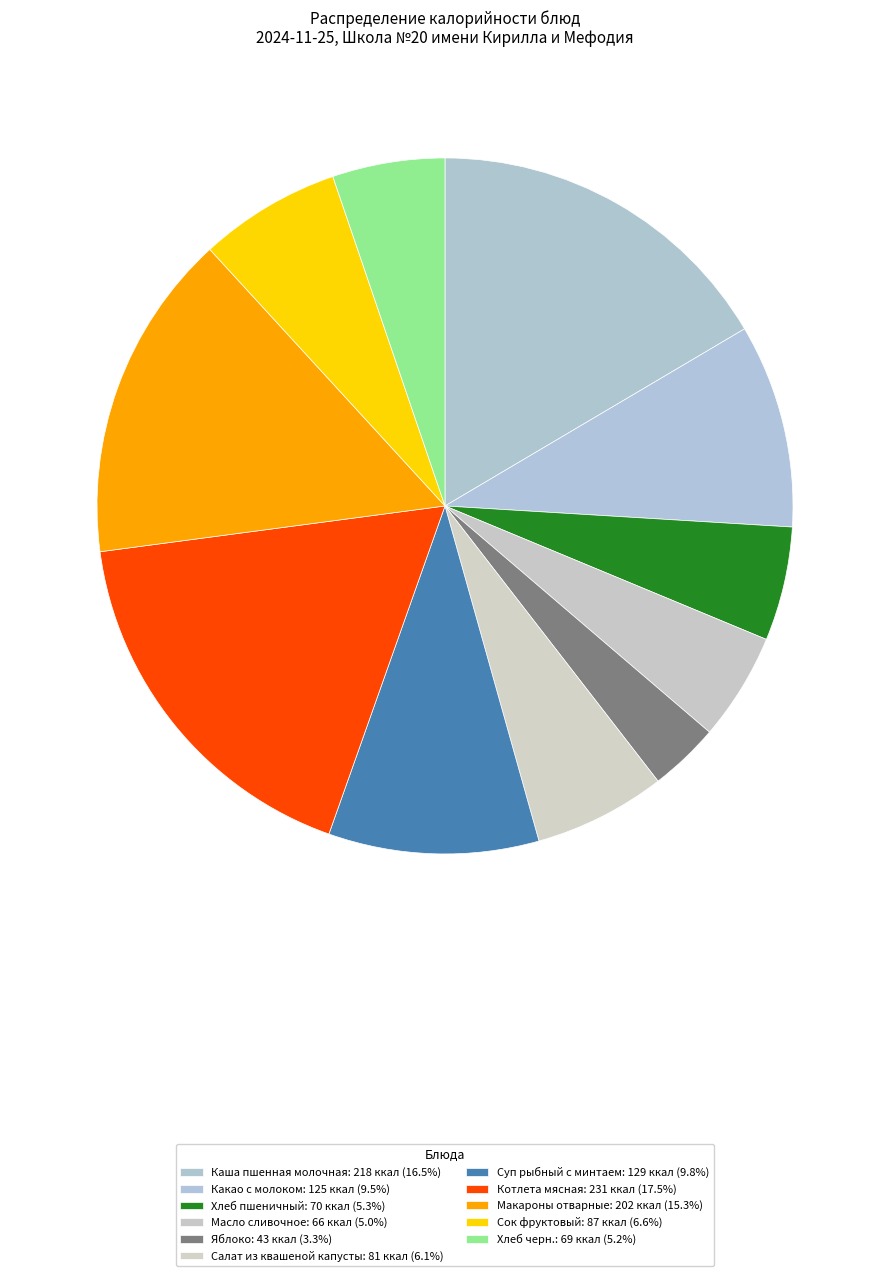

Approximately how many times larger is the value at Какао с молоком compared to Салат из квашеной капусты?

1.5